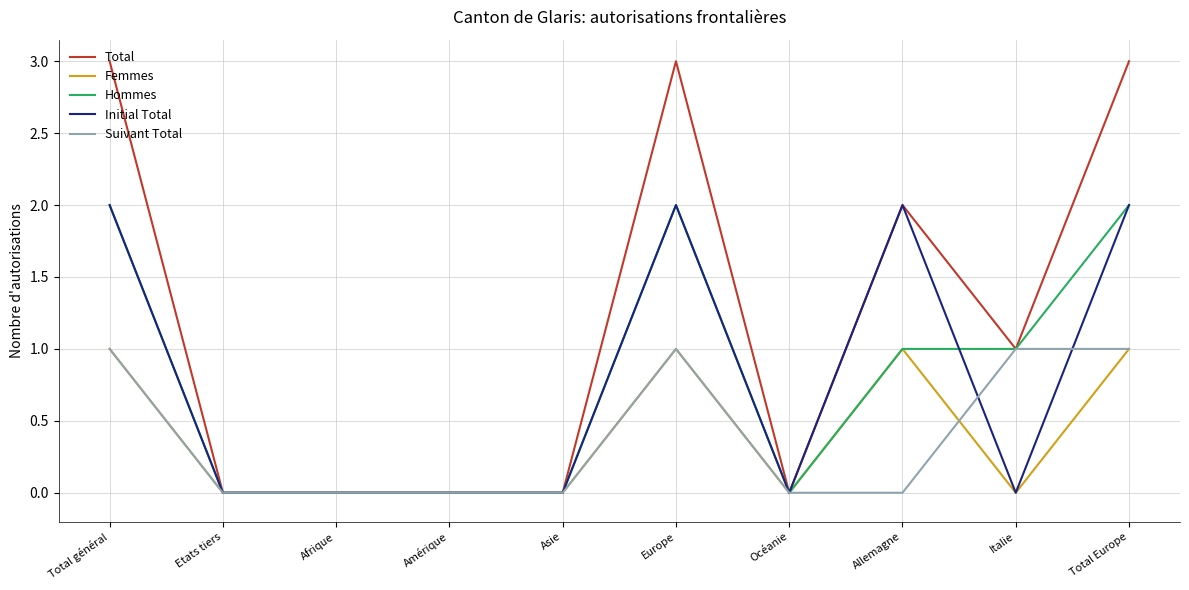

What is the maximum value shown in the chart?

3